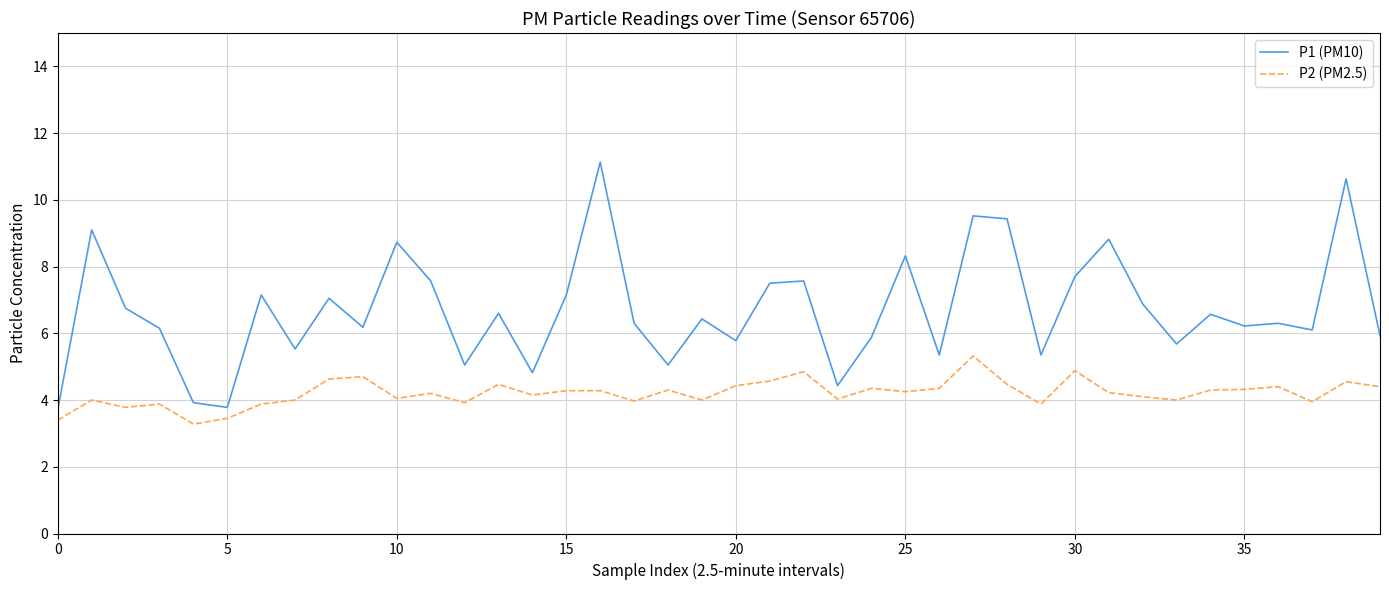

True or false: P1 (PM10) and P2 (PM2.5) cross at least once.

False